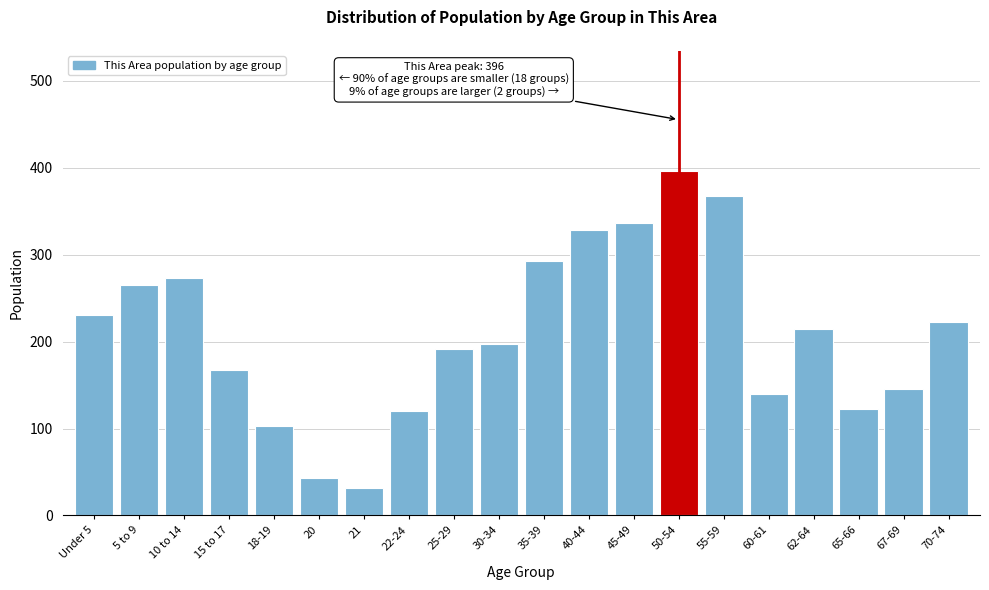

Reading right to left, extract all data points from this chart.

223	145	123	215	140	368	396	337	328	293	197	192	120	32	43	103	167	273	265	231